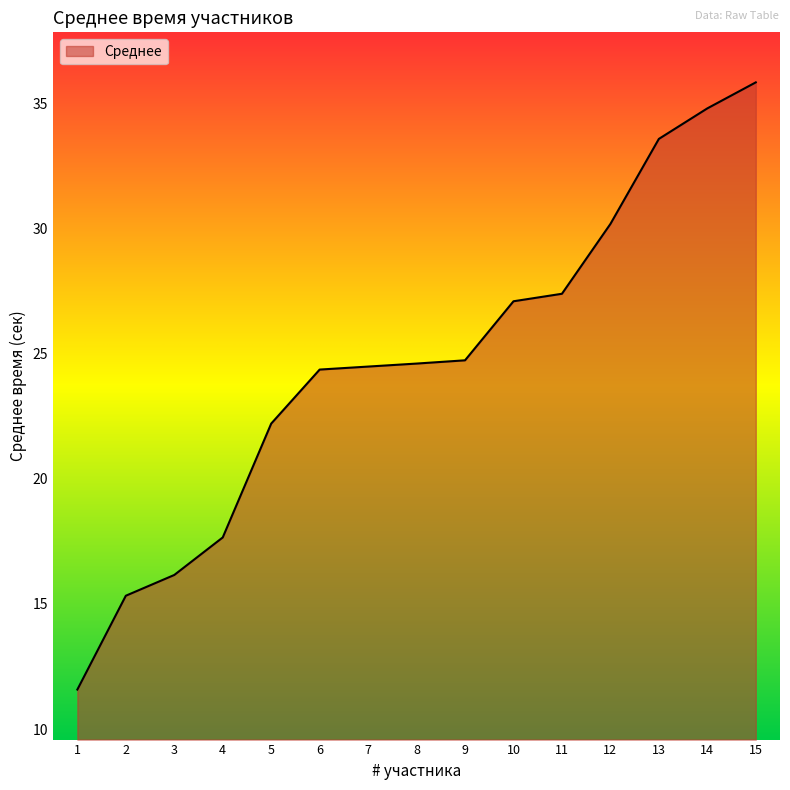

Which category has the lowest value across all series?

1